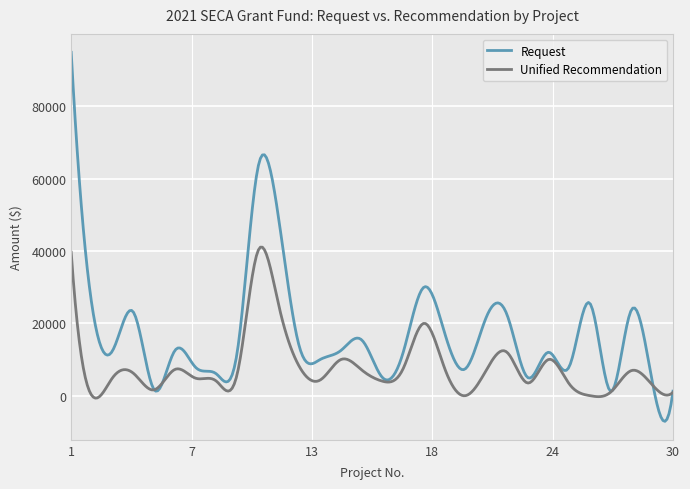

Which series has the largest total across all categories?

Request